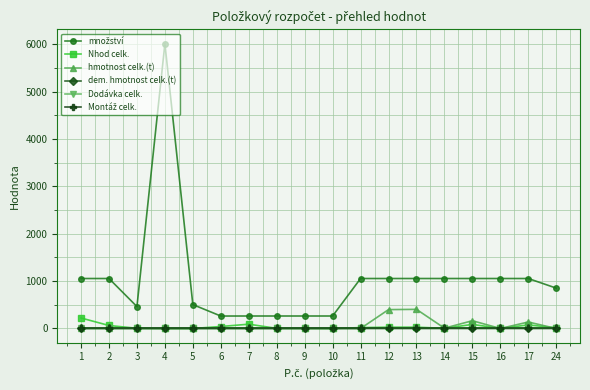

At 15, list the series in order from largest to smallest.

množství, hmotnost celk.(t), Nhod celk., dem. hmotnost celk.(t), Dodávka celk., Montáž celk.